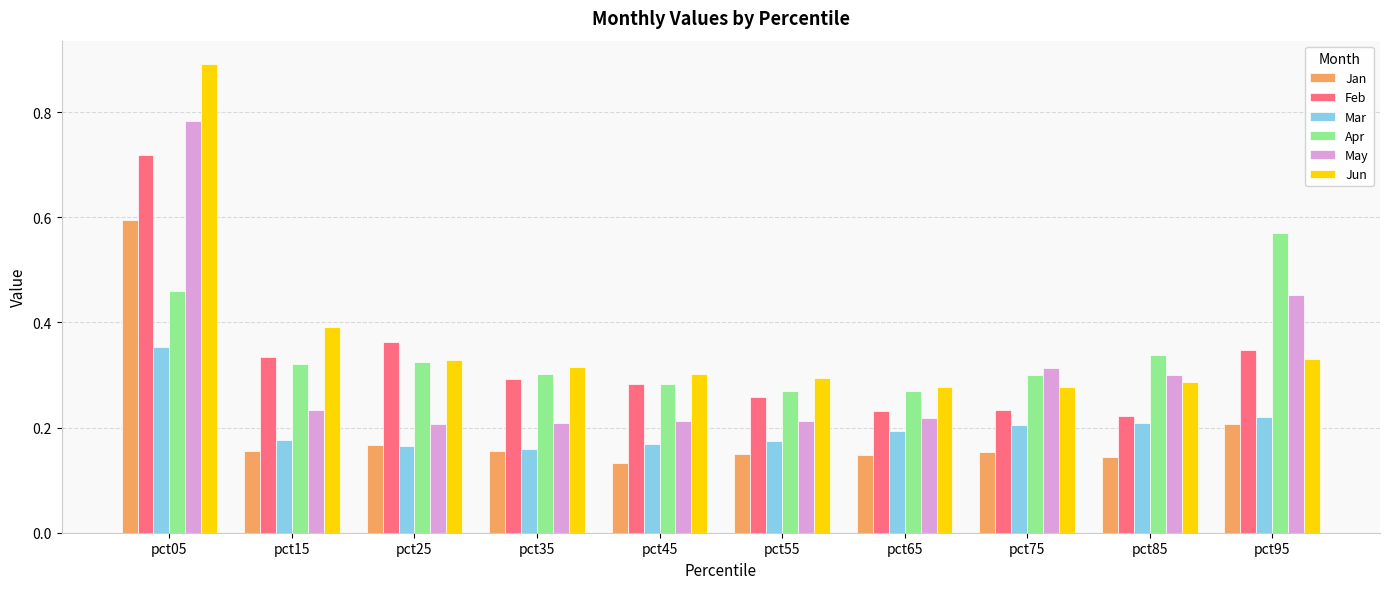

What is the maximum value shown in the chart?

0.9